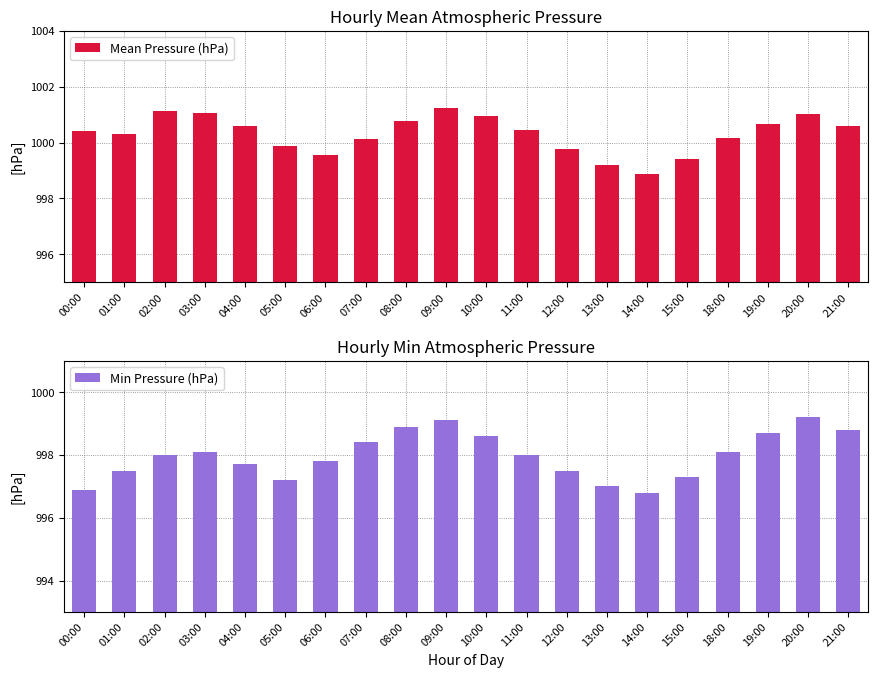

Rank the series by their average value, from lowest to highest.

Min Pressure (hPa), Mean Pressure (hPa)